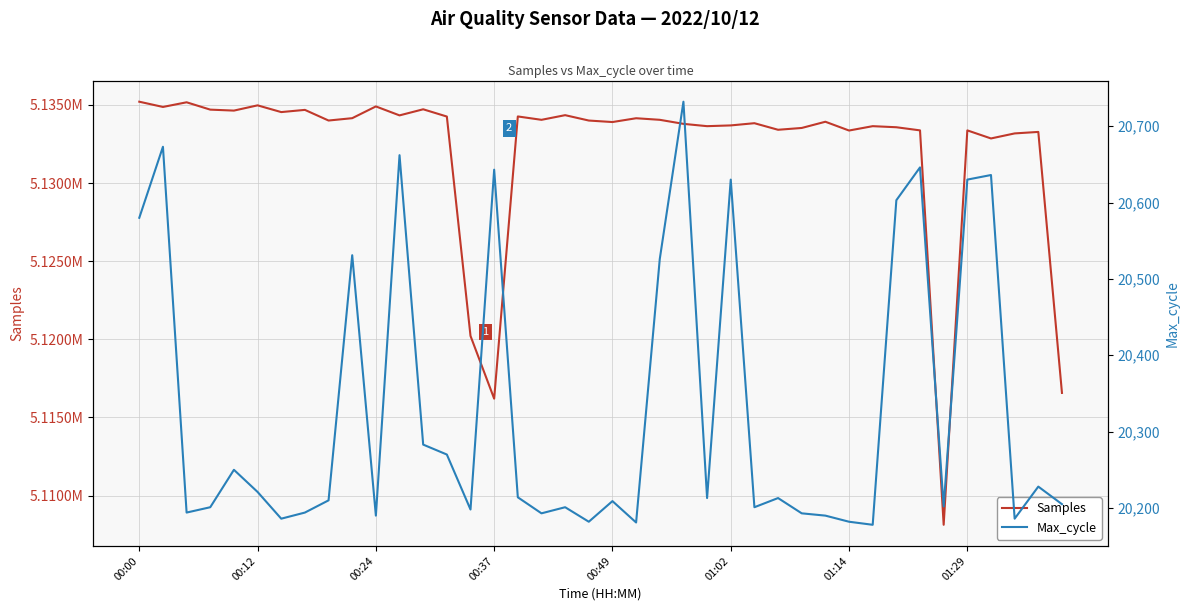

True or false: Max_cycle and Samples cross at least once.

False